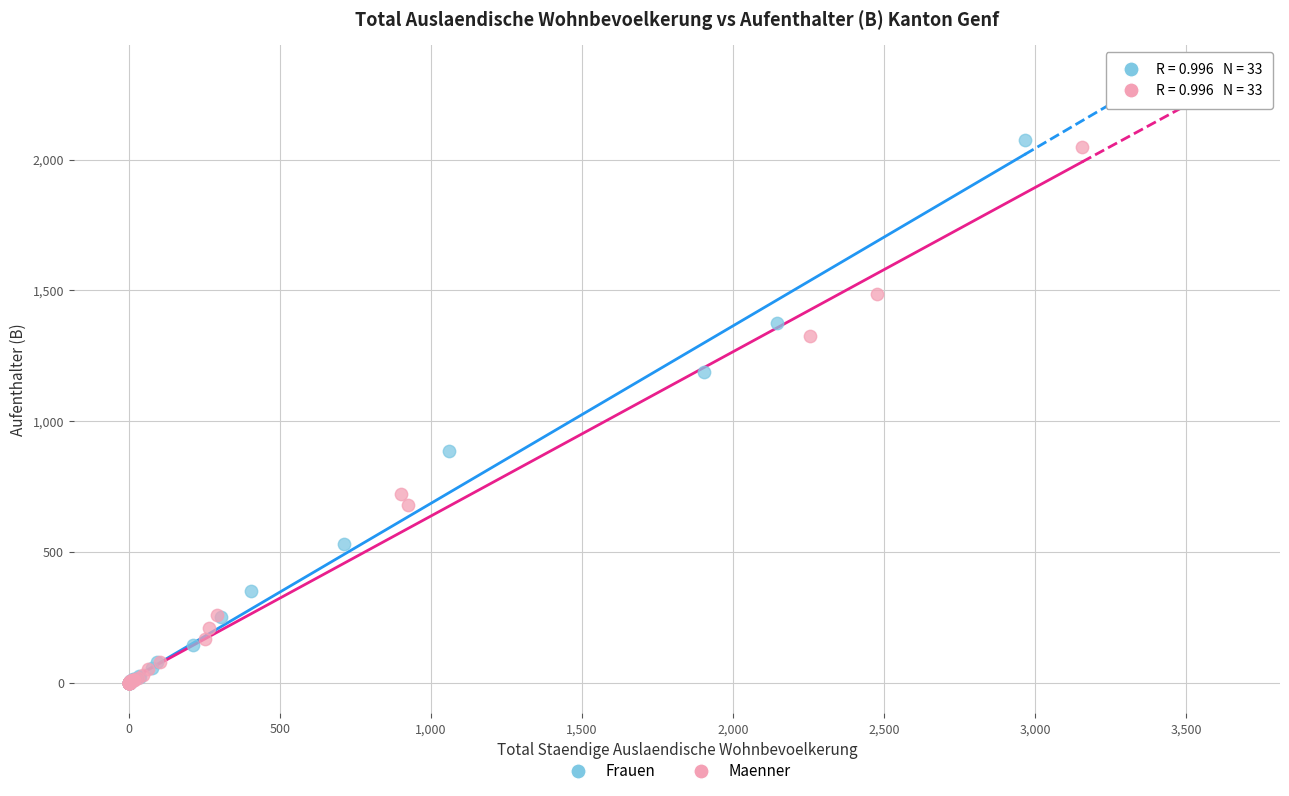

What are all the series names shown in the legend?

Frauen, Maenner